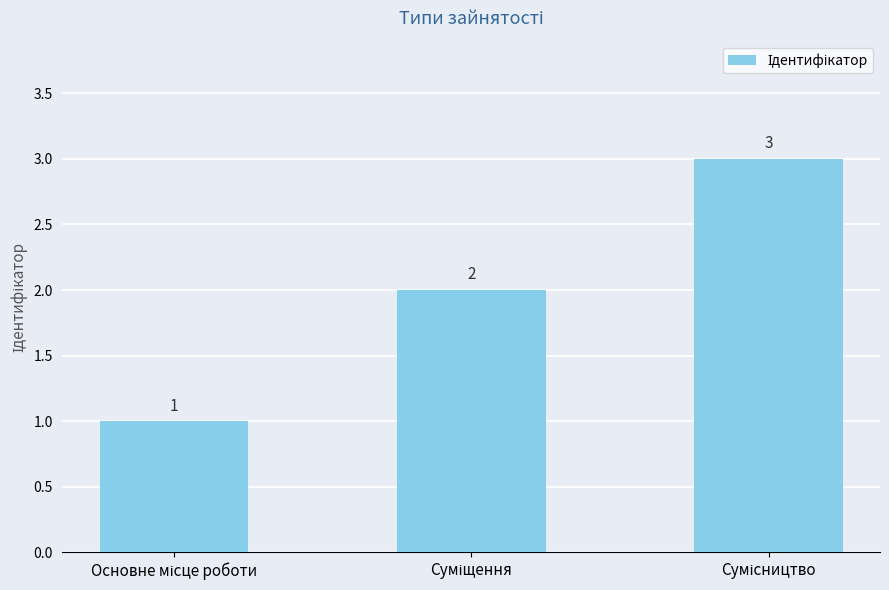

What is the greatest value displayed?

3